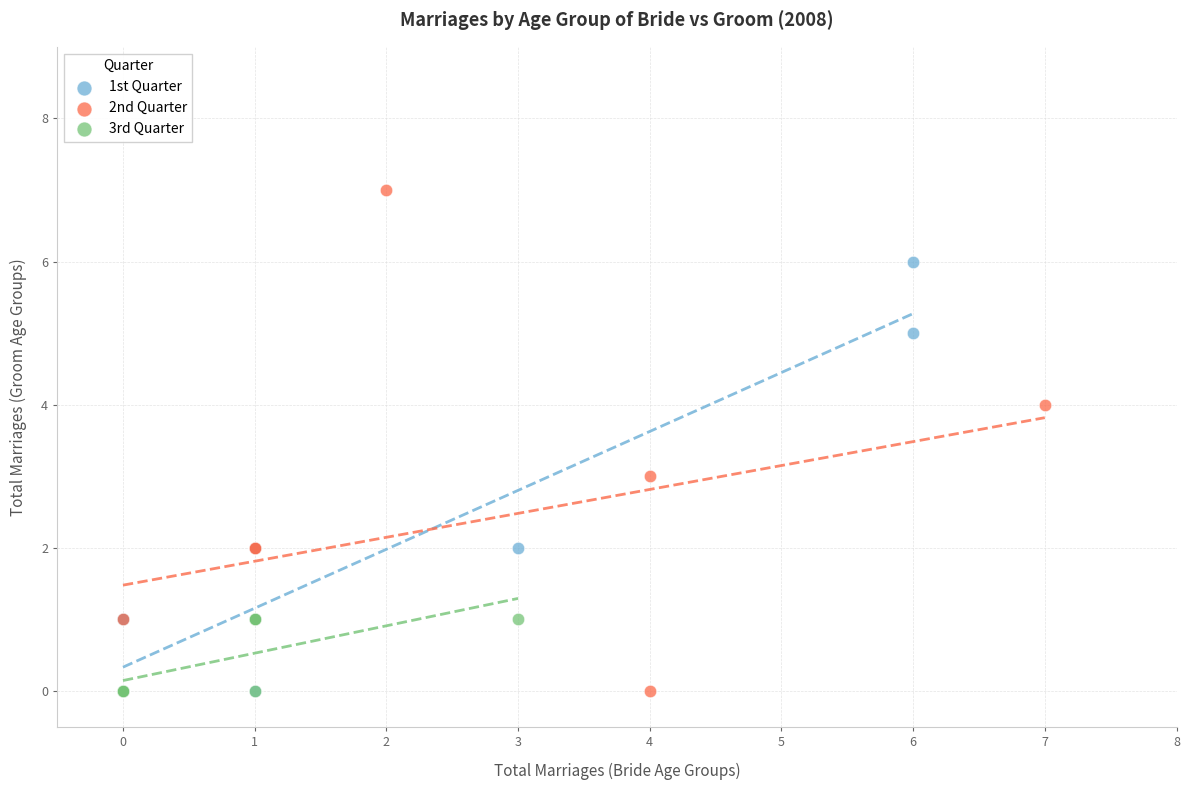

Which series reaches the maximum Y coordinate?

2nd Quarter